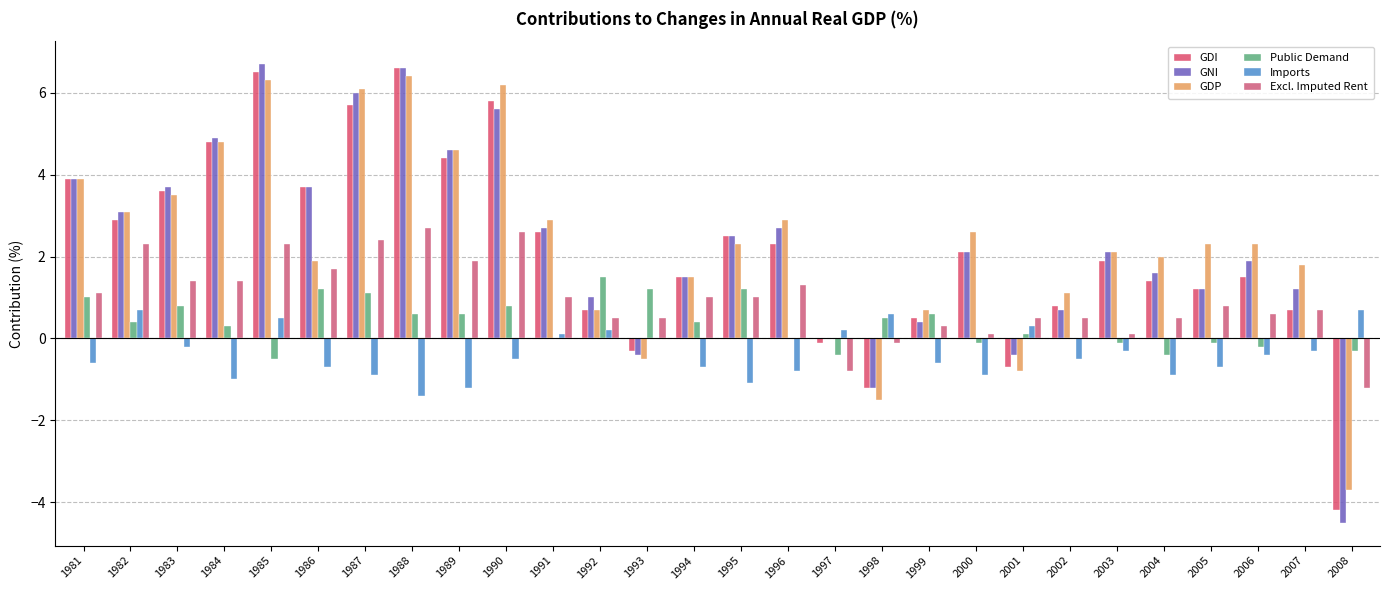

How many distinct data groups are displayed?

6